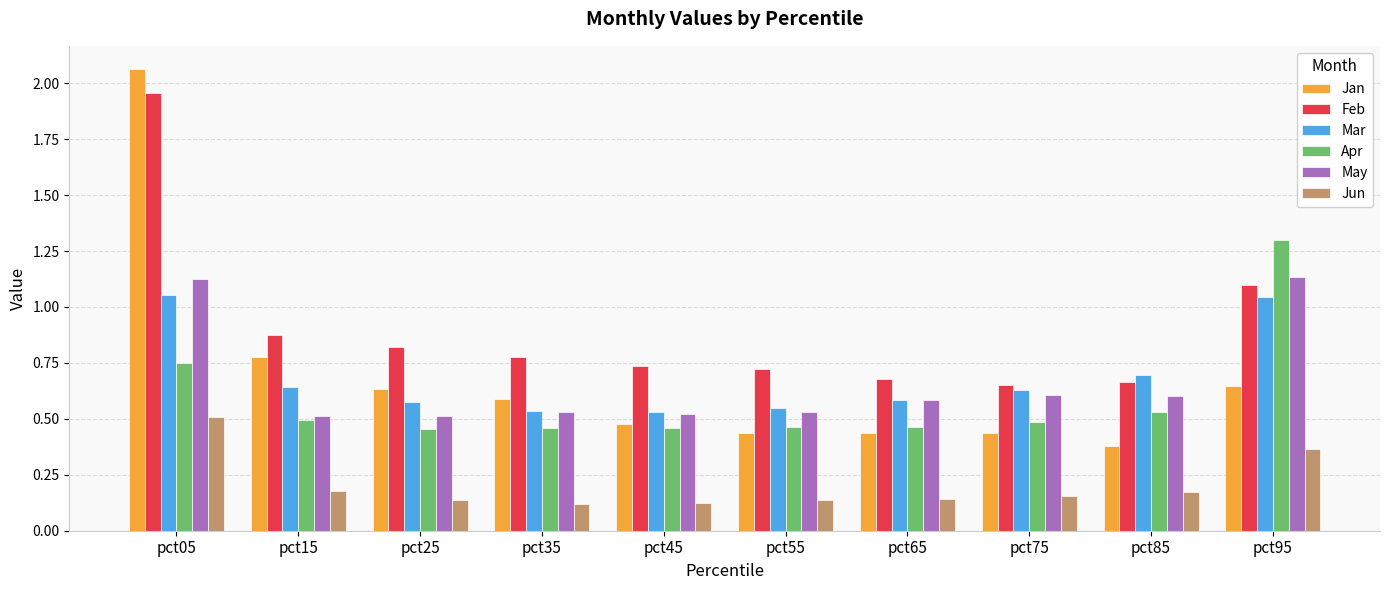

The Feb series shows 1.2 at pct85. True or false?

False